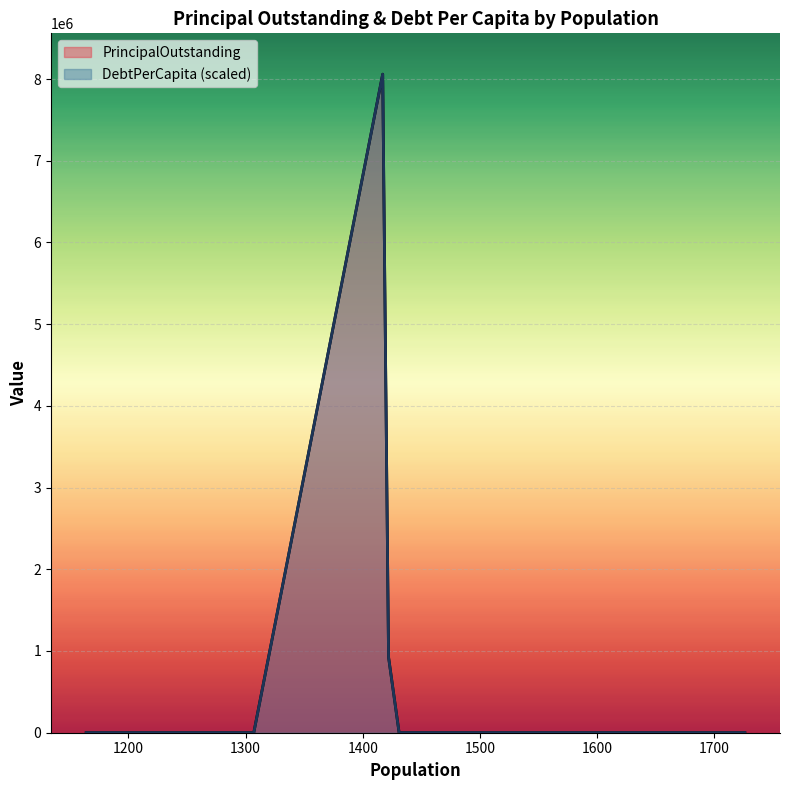

True or false: PrincipalOutstanding and DebtPerCapita cross at least once.

False